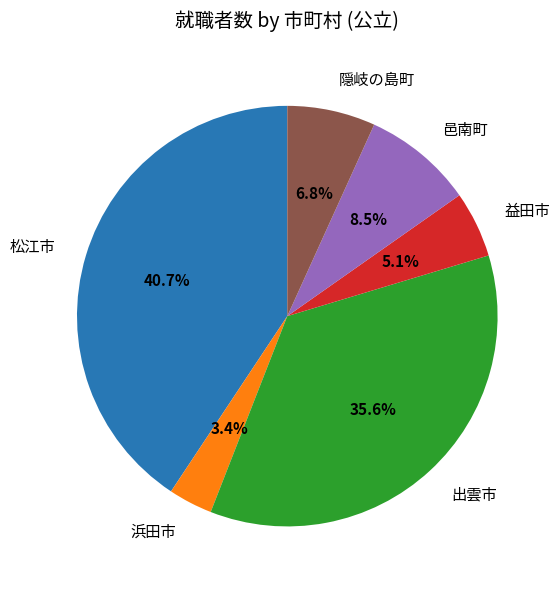

What is the ratio of the value at 松江市 to the value at 出雲市?

1.1